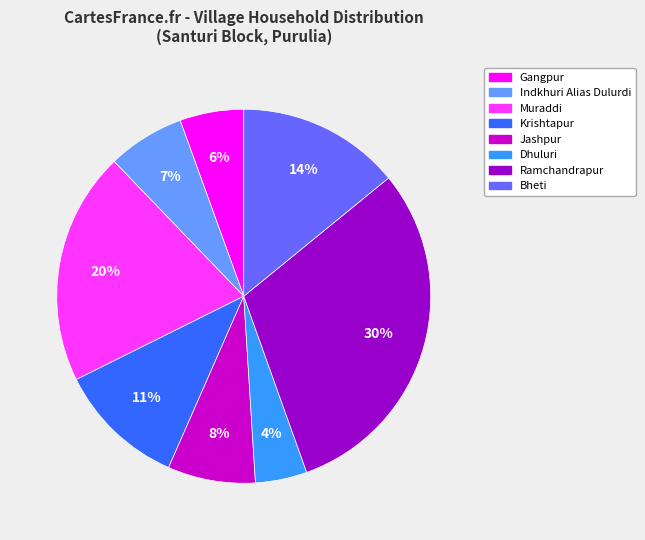

How many segments does this pie chart have?

8